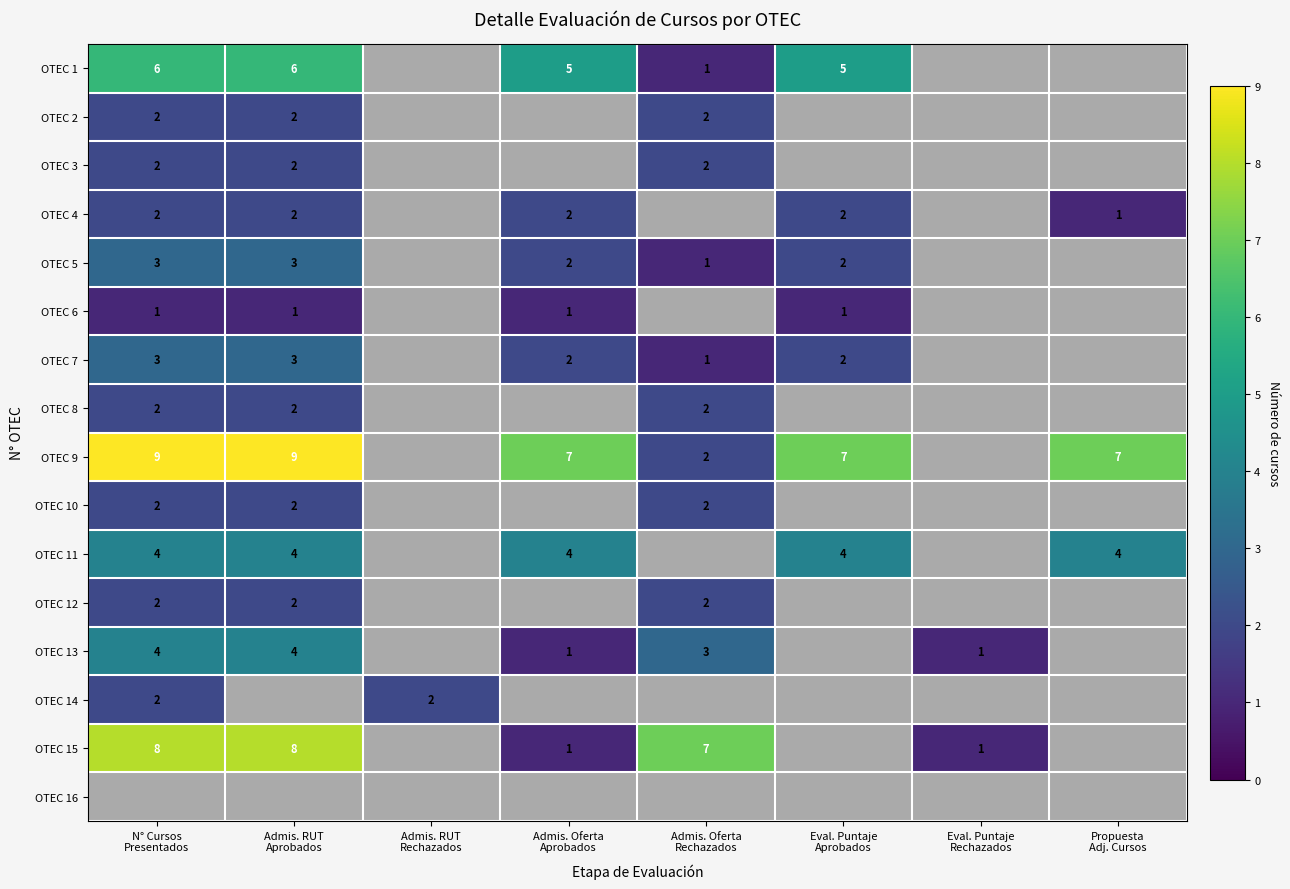

Between Admis. RUT Aprobados and Propuesta Adj. Cursos, which series saw the biggest shift?

OTEC 15